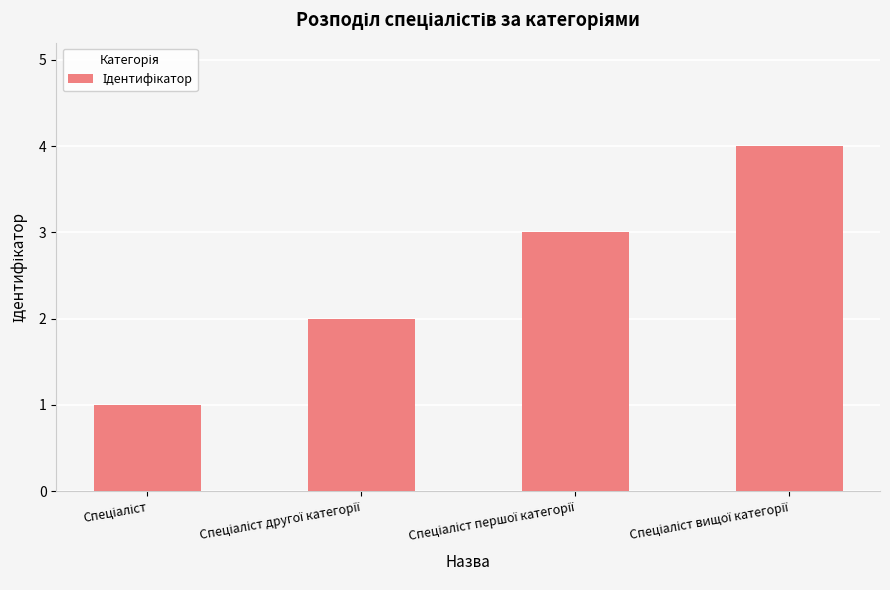

Reading left to right, extract all data points from this chart.

1	2	3	4